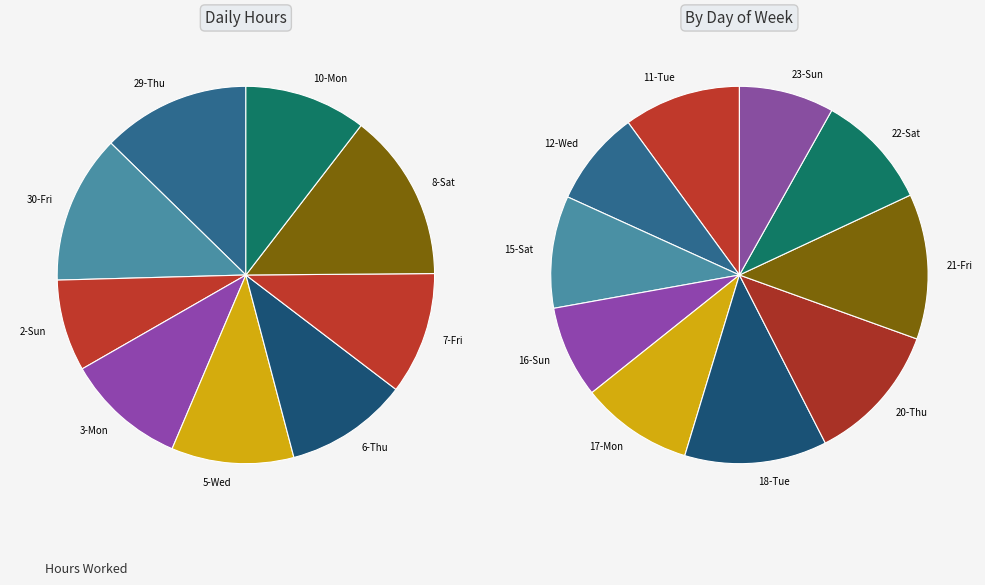

To the nearest percent, what is the combined percentage of 15-Sat and 6-Thu?

10%